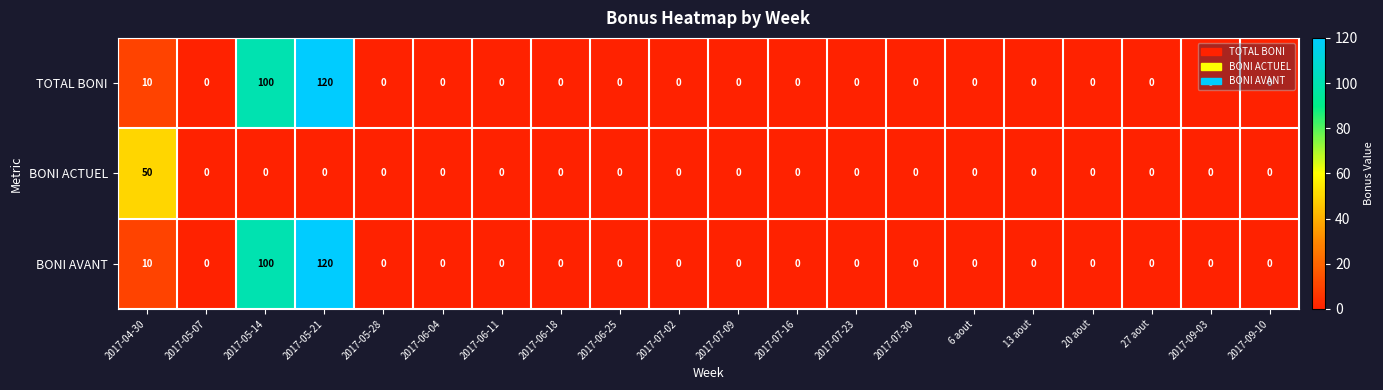

True or false: BONI ACTUEL has a value of 0 at 2017-06-25.

True